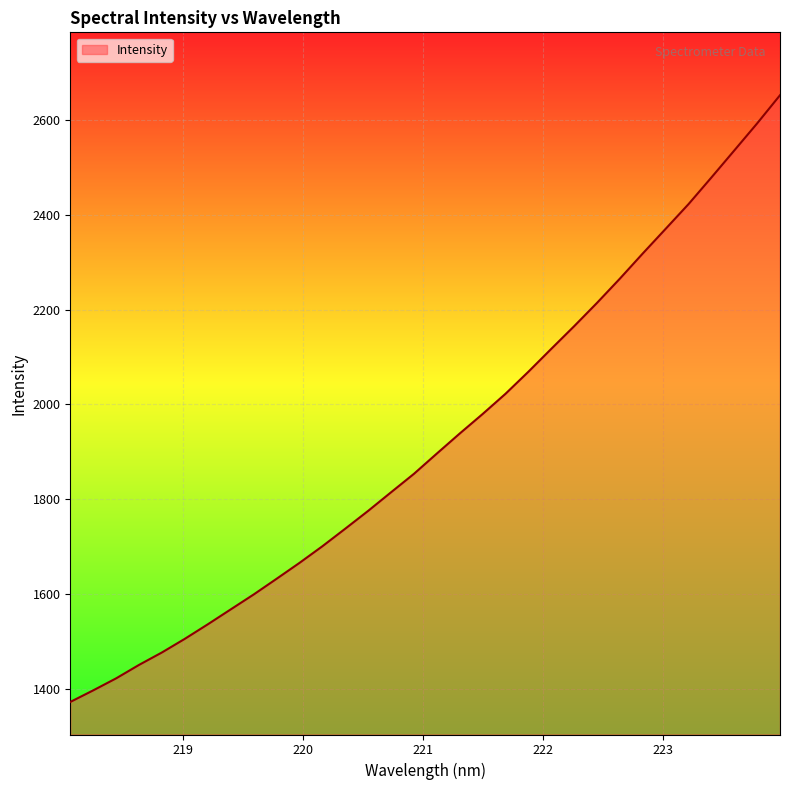

How many values are below 1896?

16